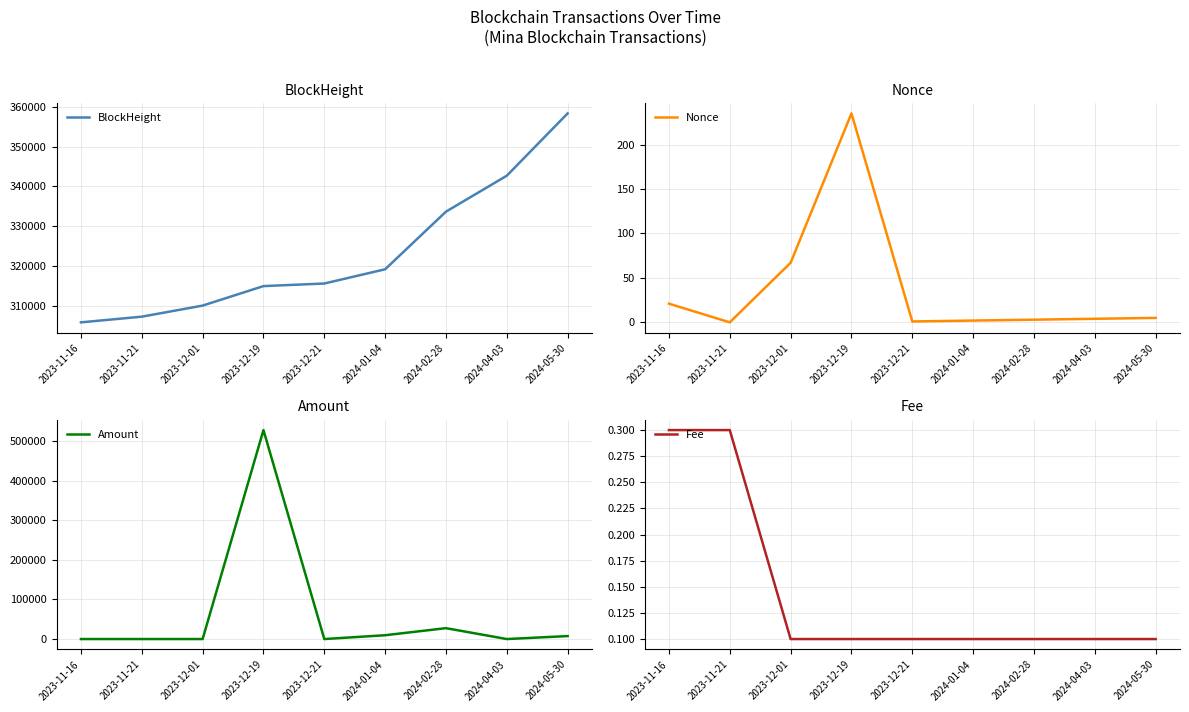

What is the greatest value displayed?

527480.1